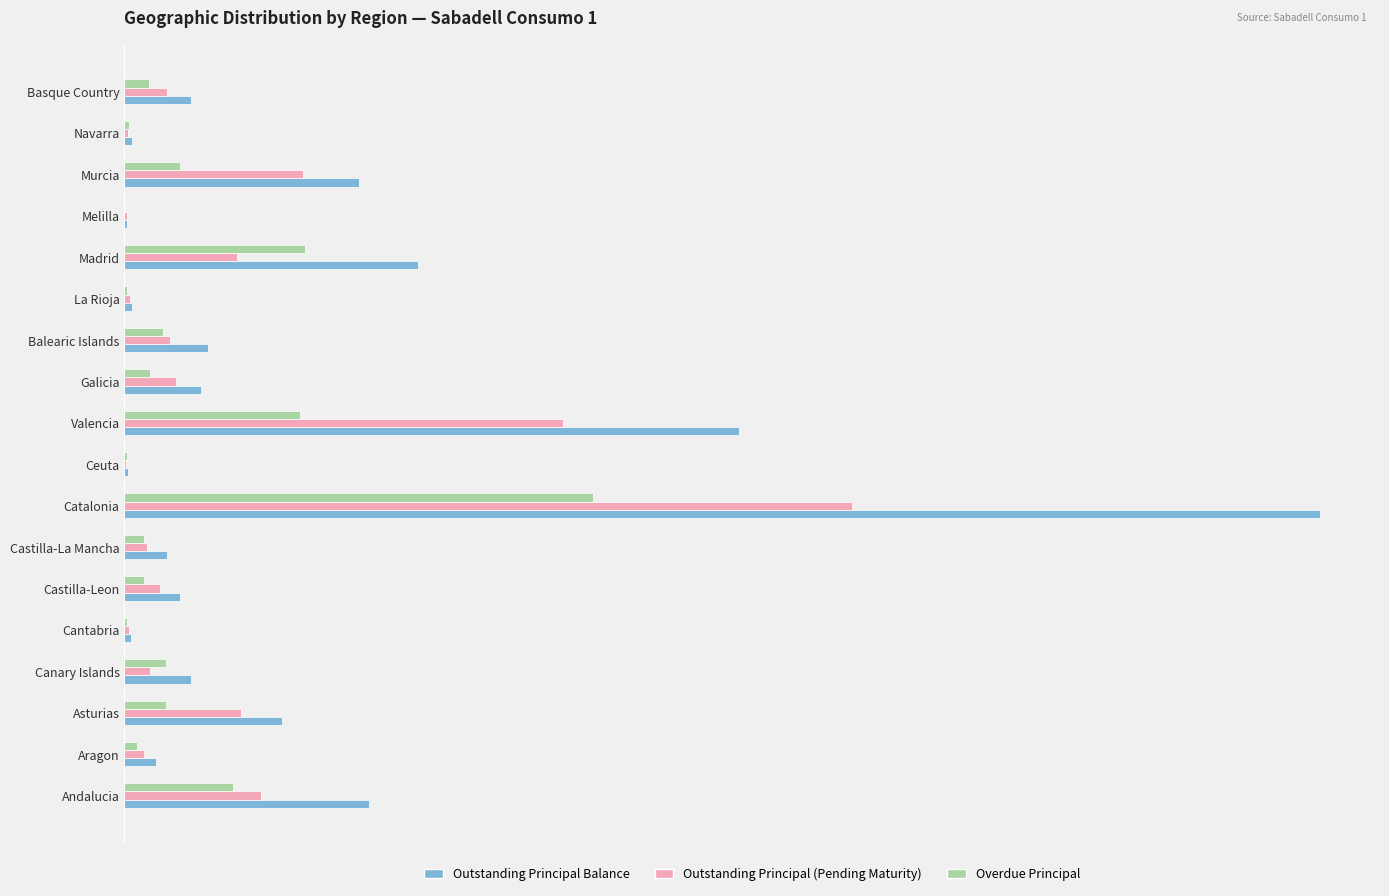

Reading left to right, what are all the values shown in this chart?

Outstanding Principal Balance: 5679114.5	738558.2	3648157.6	1551026.4	160059.2	1287202.0	976935.2	27715856.1	79362.0	14250489.0	1768193.1	1945183.4	167684.4	6805808.3	67781.0	5427322.4	182087.9	1548472.0
Outstanding Principal (Pending Maturity): 3168433.1	458571.3	2694044.8	591039.5	106098.0	832747.4	531773.6	16856862.3	30488.2	10171291.2	1187625.6	1045455.3	118673.7	2613885.3	54953.4	4138163.9	78504.6	980917.4
Overdue Principal: 2510681.4	279986.9	954112.8	959986.8	53961.2	454454.6	445161.6	10858993.8	48873.8	4079197.7	580567.5	899728.1	49010.8	4191923.0	12827.6	1289158.5	103583.4	567554.6